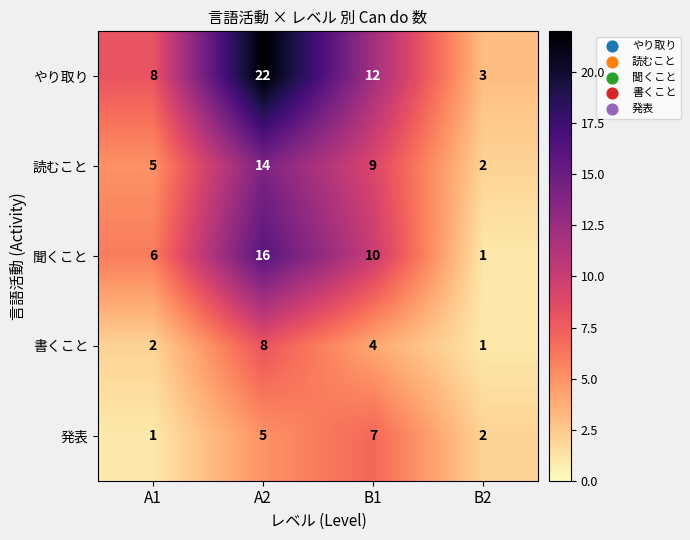

The value of 発表 at A2 is 8. True or false?

False